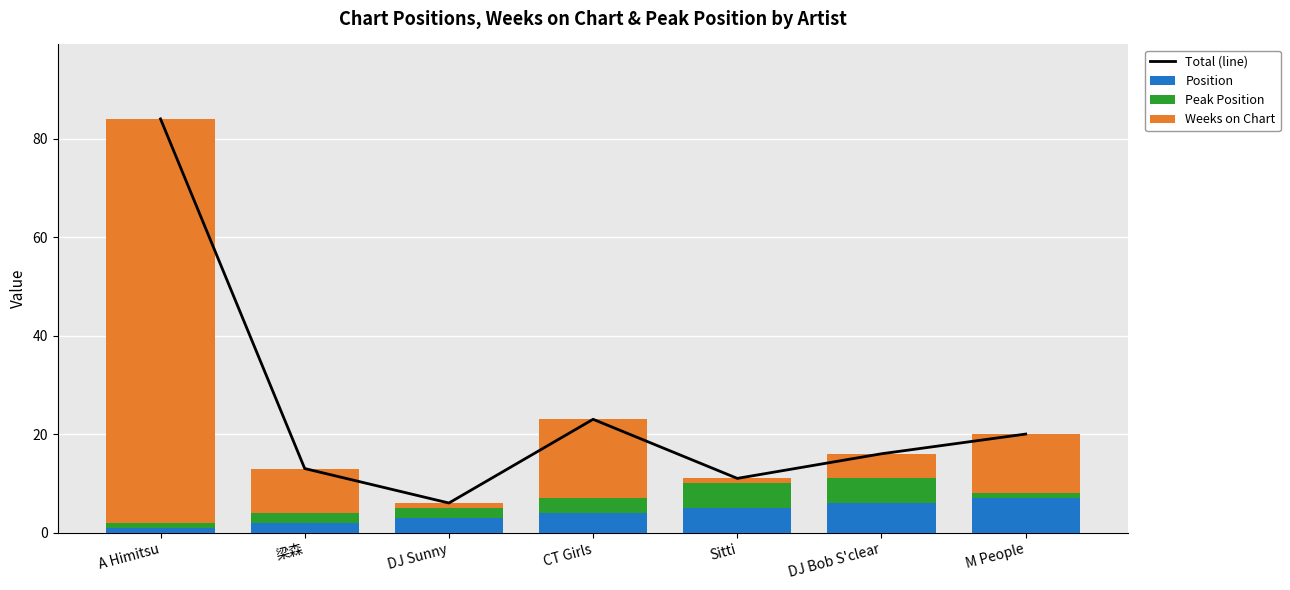

At which label does Weeks on Chart reach its peak?

A Himitsu